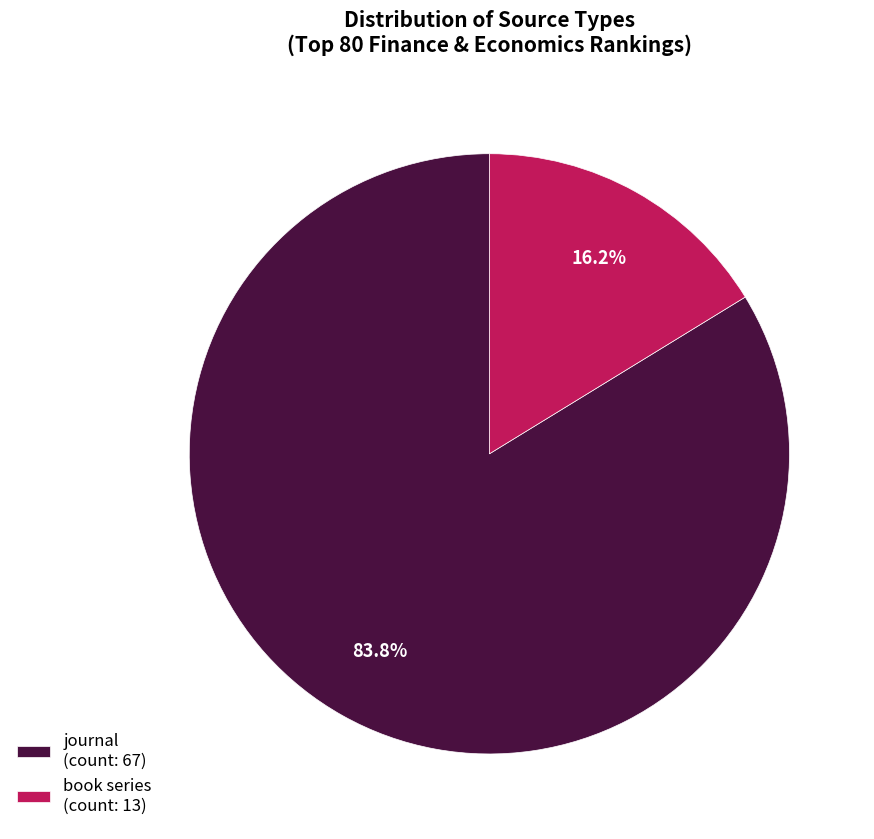

Which slice is the smallest?

book series